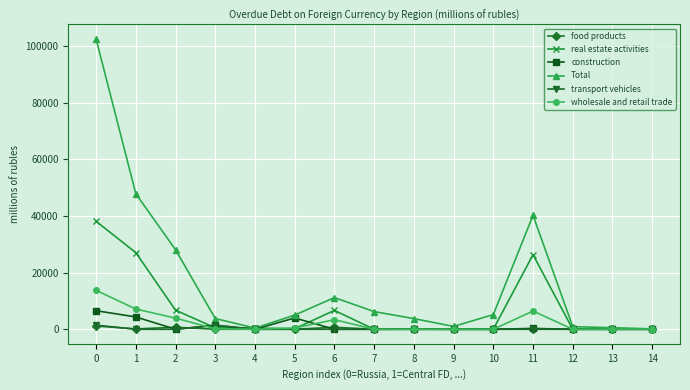

What are all the series names shown in the legend?

food products, real estate activities, construction, Total, transport vehicles, wholesale and retail trade